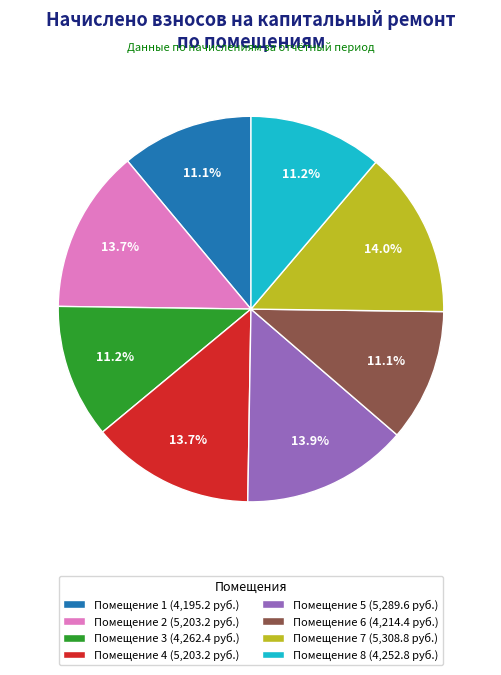

How many slices are in this pie chart?

8